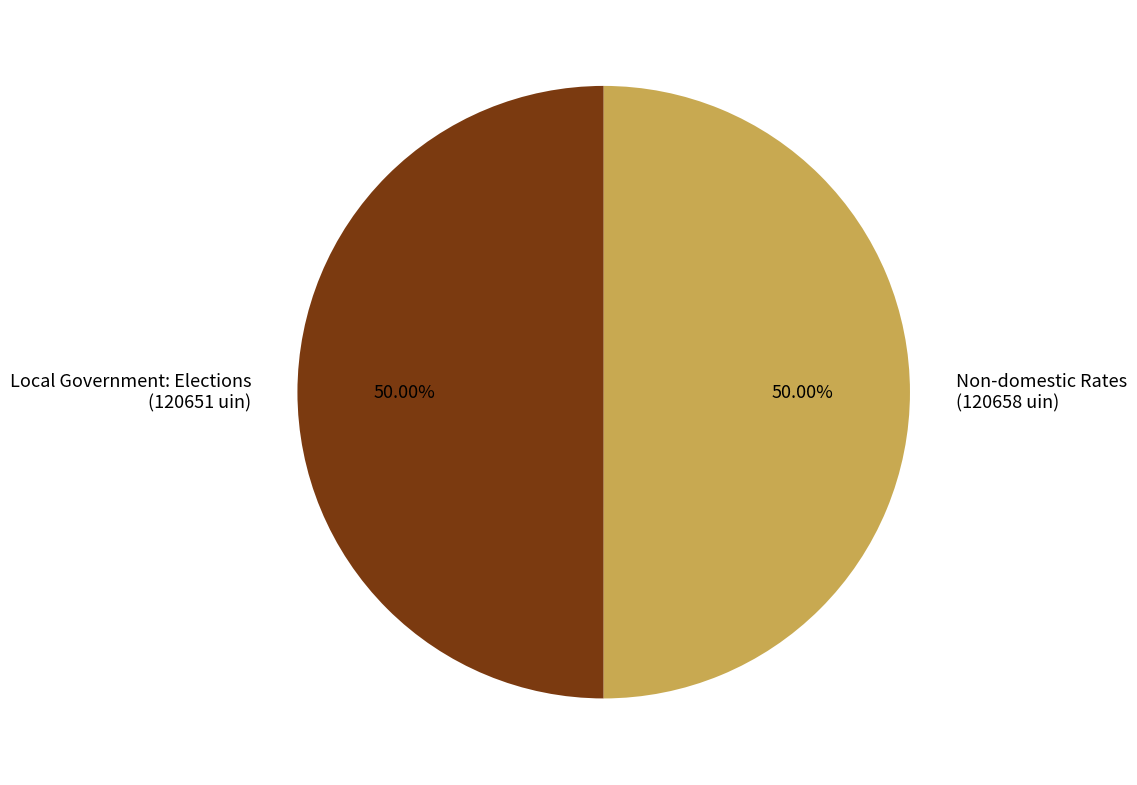

Combined, do Local Government: Elections (120651 uin) and Non-domestic Rates (120658 uin) account for over 50%?

Yes